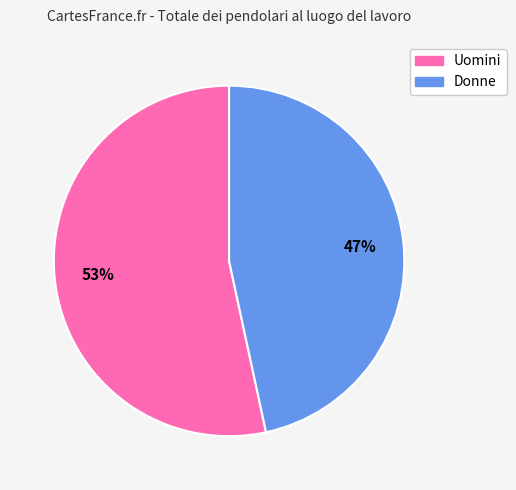

Approximately how many times larger is the value at Donne compared to Uomini?

0.9